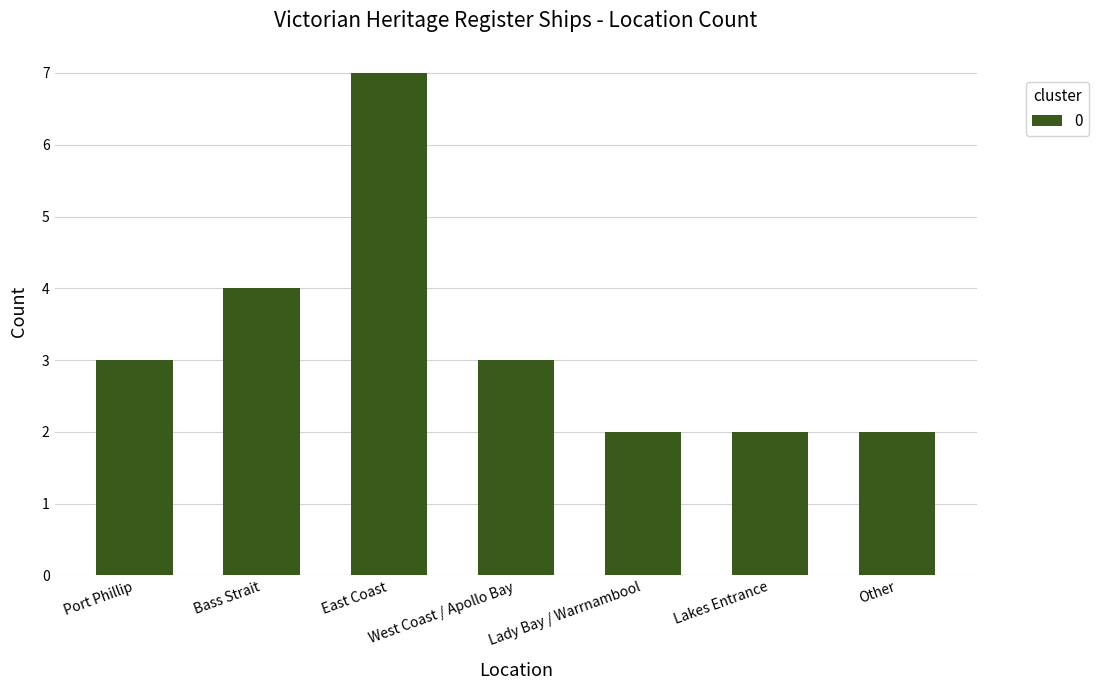

The value at Bass Strait is 2. True or false?

False